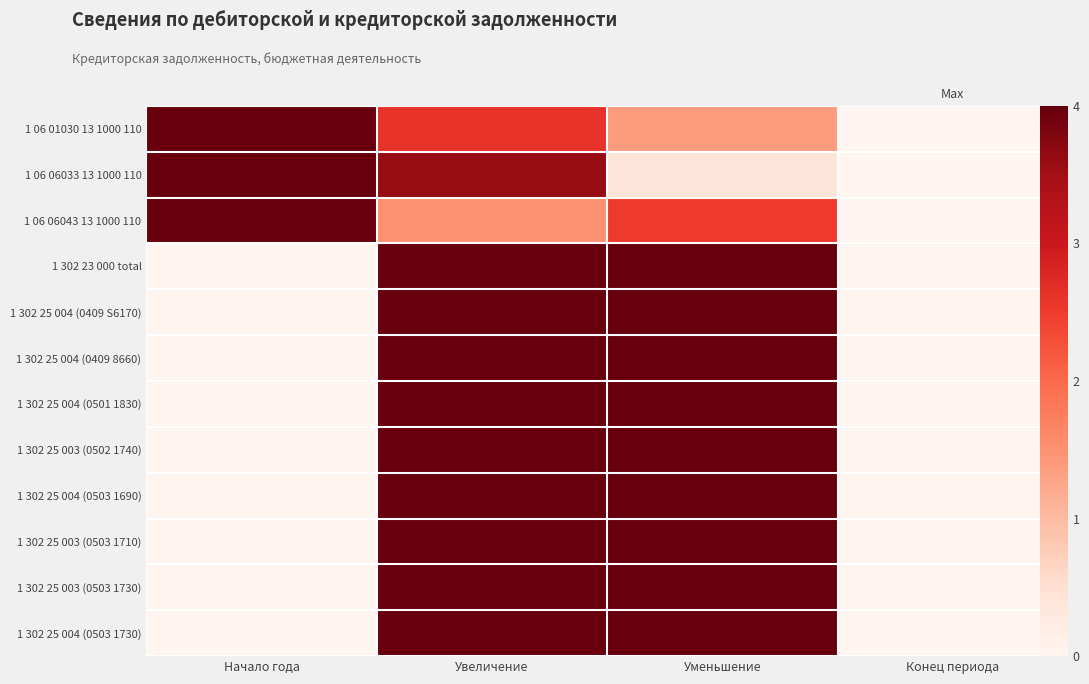

Which category has the highest value in the 1 302 23 000 total series?

Увеличение